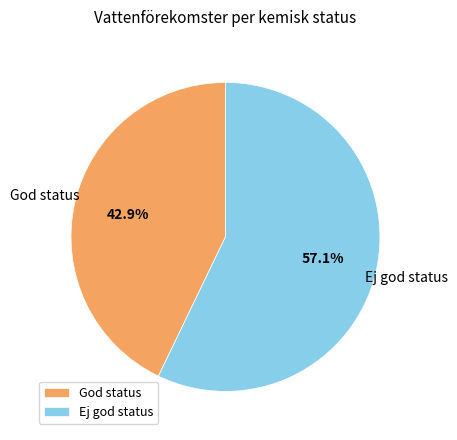

What percentage is the God status slice, to the nearest percent?

43%